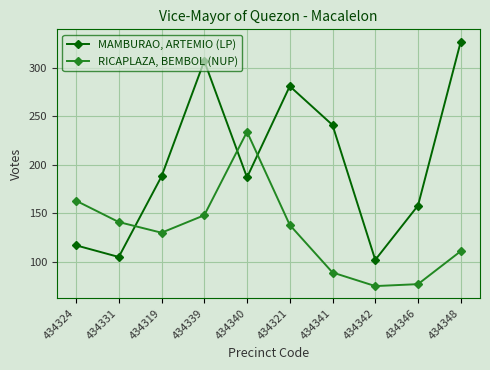

How many distinct data groups are displayed?

2